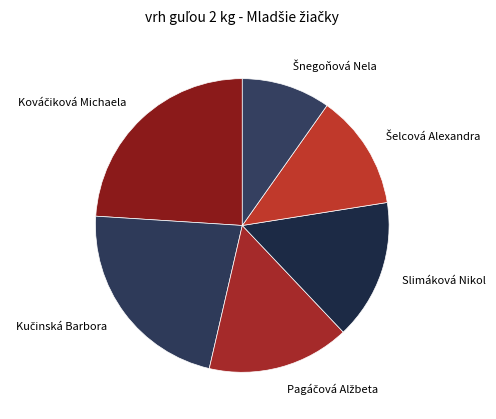

True or false: Slimáková Nikol accounts for 8% of the total.

False